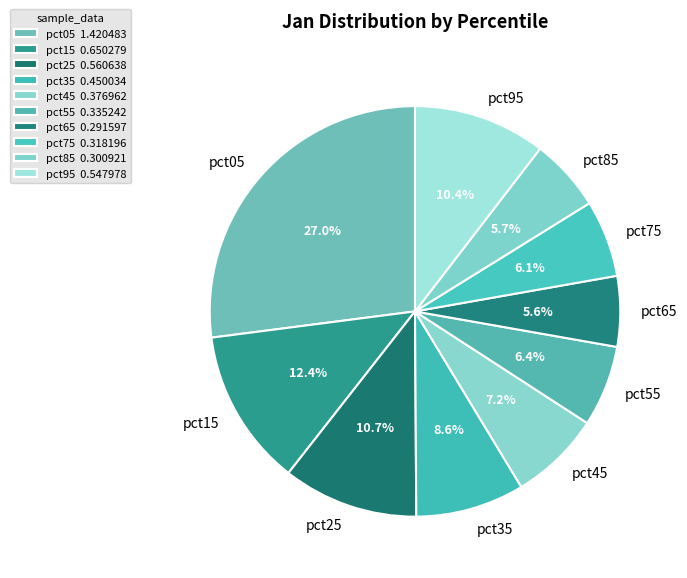

Is it true that pct25 is 1% of the pie?

False